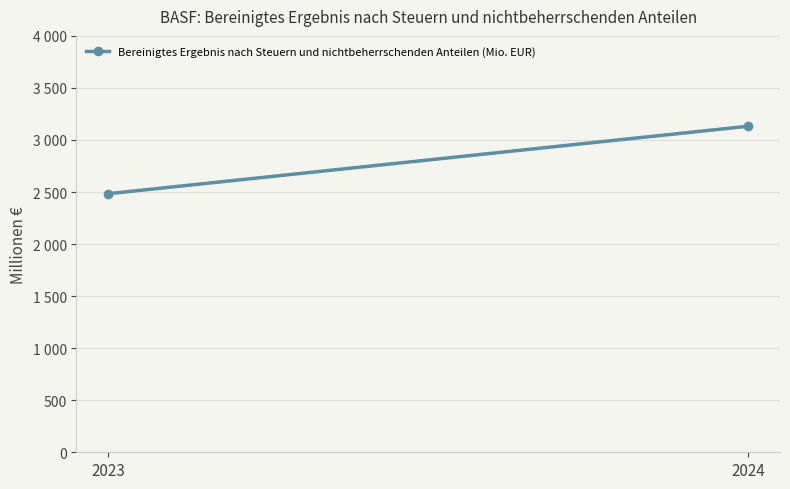

True or false: the data shows 2484 at 2023.

True